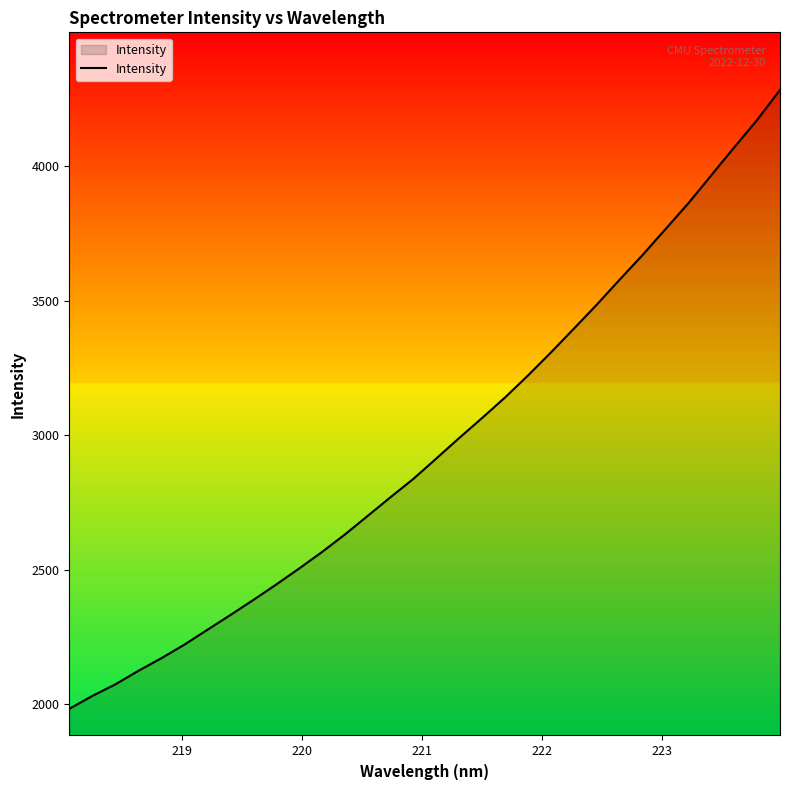

What is the difference between the maximum and minimum values?

2301.3